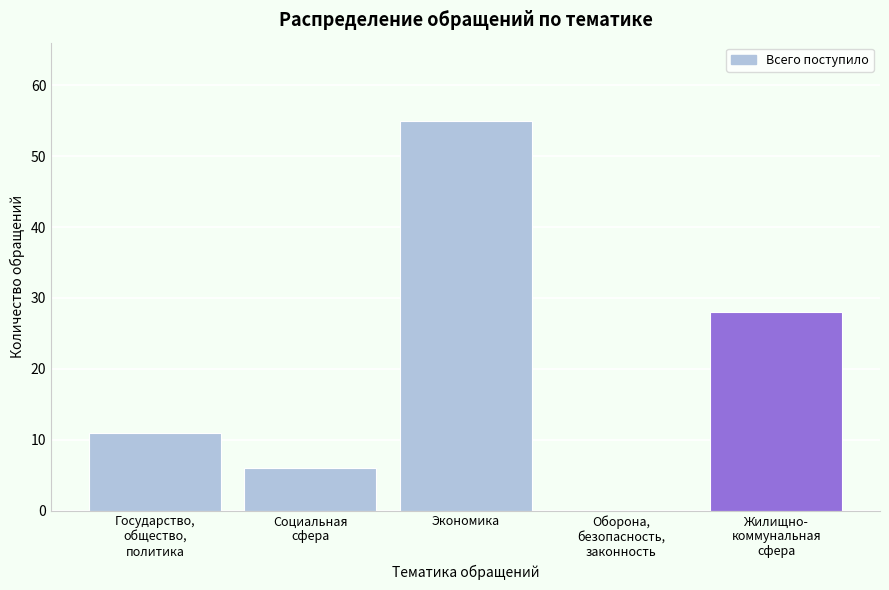

What is the greatest value displayed?

55